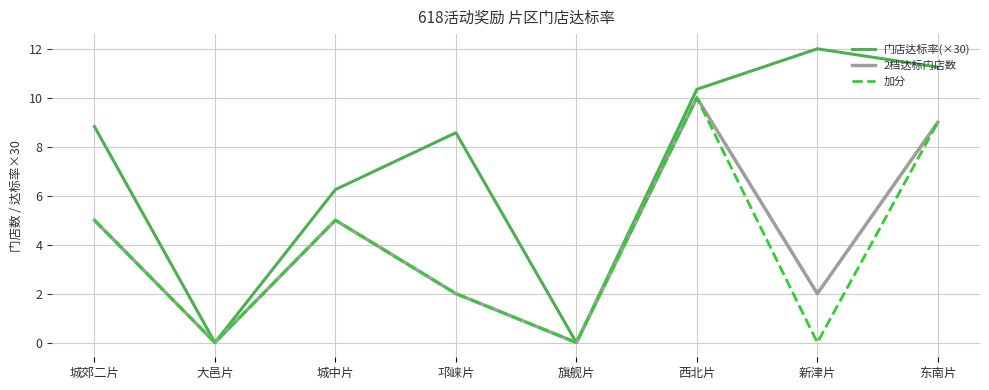

Which series has the widest spread of values?

门店达标率(×30)